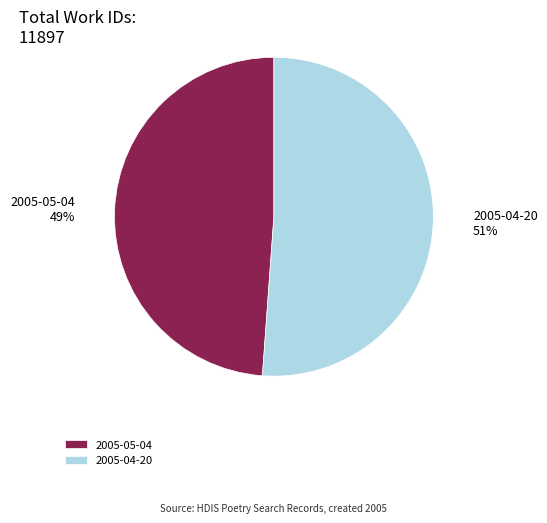

Count the number of slices in the pie.

2